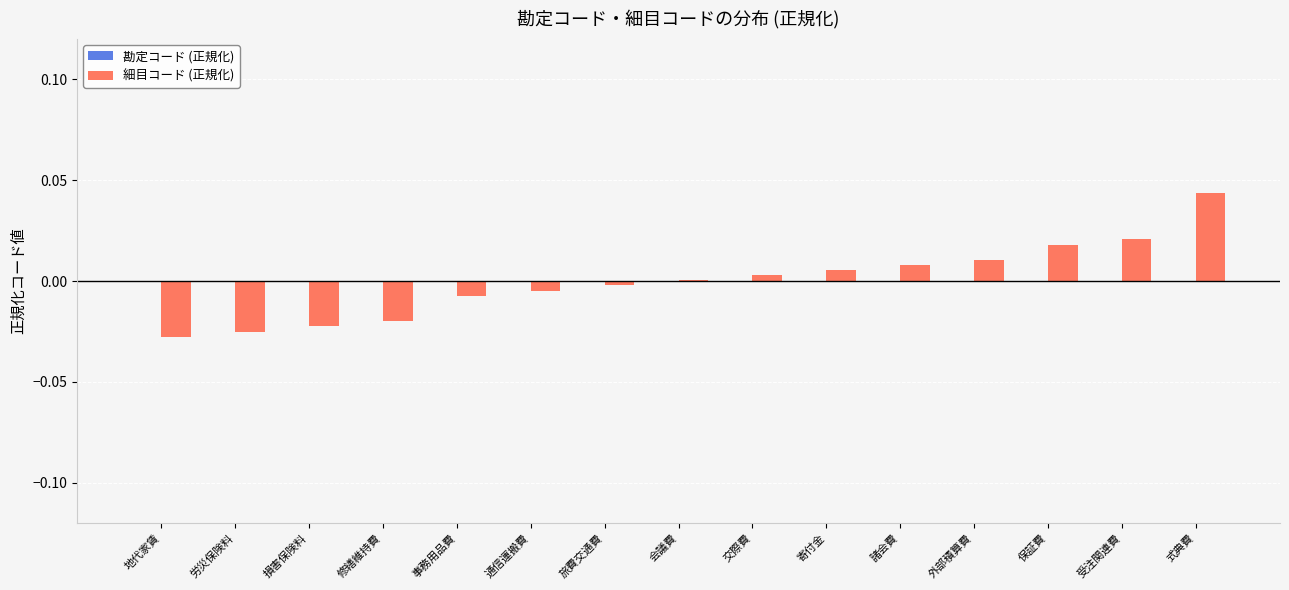

At which category does the chart reach its peak across all series?

式典費